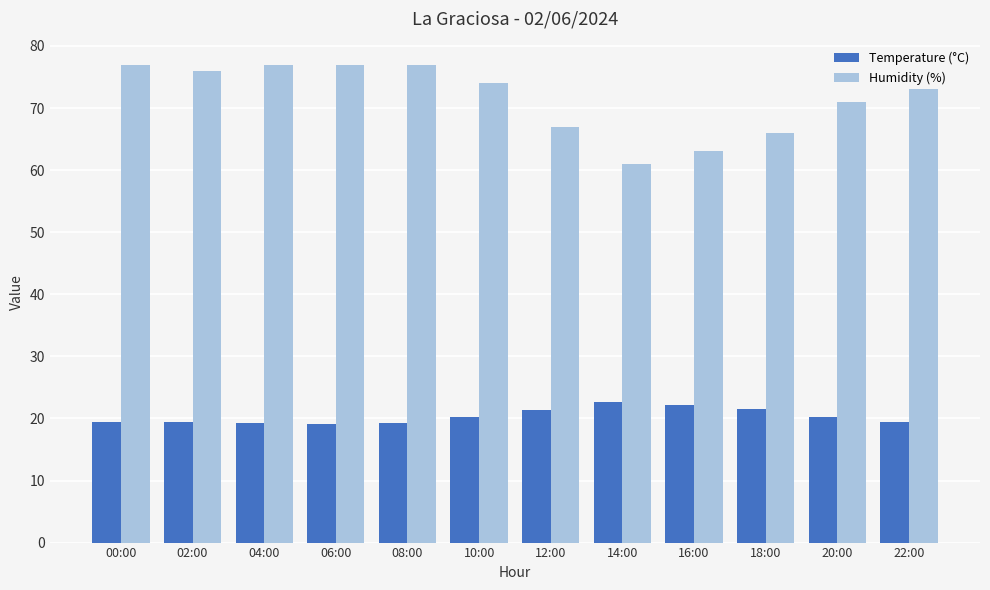

What is the minimum value for Temperature (°C)?

19.1